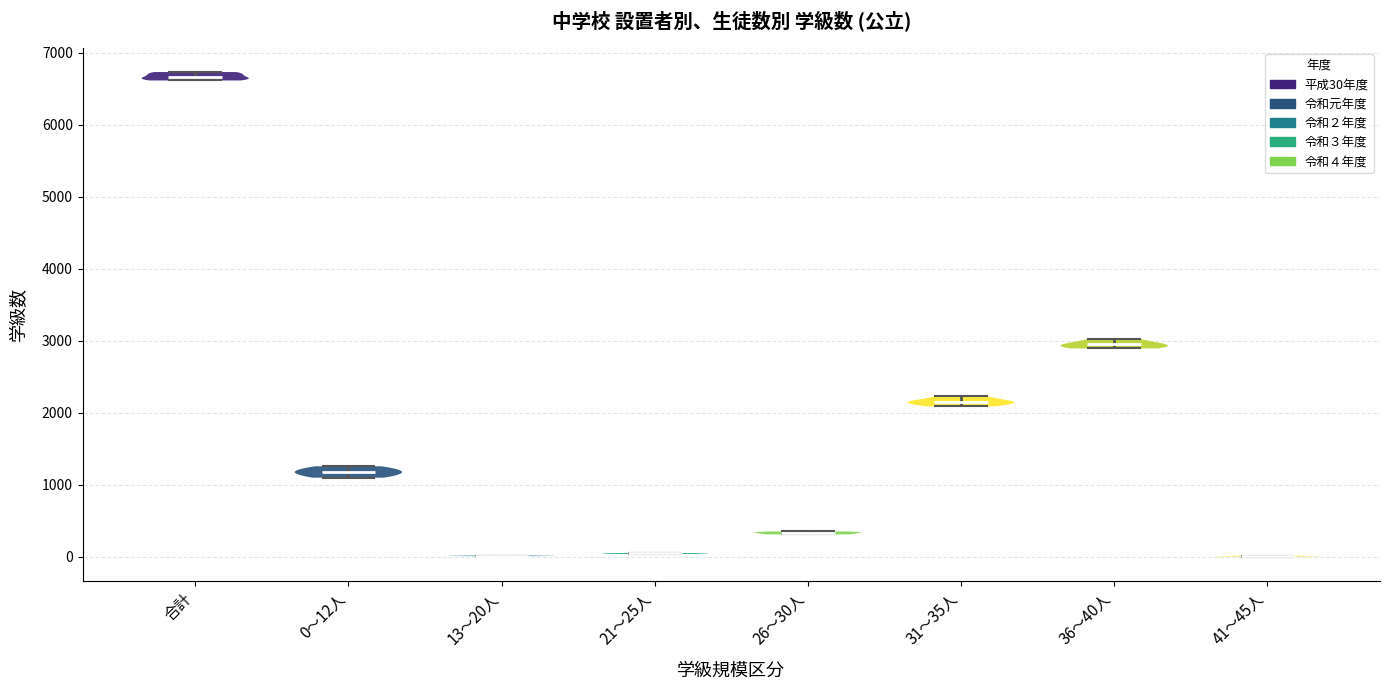

Reading left to right, read every violin against the y-axis: where its median line is, and the lowest and highest points it reaches. The values are not printed on the chart, so give them approximately, as read against the axis.

合計: median line 6700, lowest point 6600, highest point 6700
0～12人: median line 1200, lowest point 1100, highest point 1300
13～20人: median line 0, lowest point 0, highest point 0
21～25人: median line 0, lowest point 0, highest point 100
26～30人: median line 300, lowest point 300, highest point 400
31～35人: median line 2100, lowest point 2100, highest point 2200
36～40人: median line 3000, lowest point 2900, highest point 3000
41～45人: median line 0, lowest point 0, highest point 0